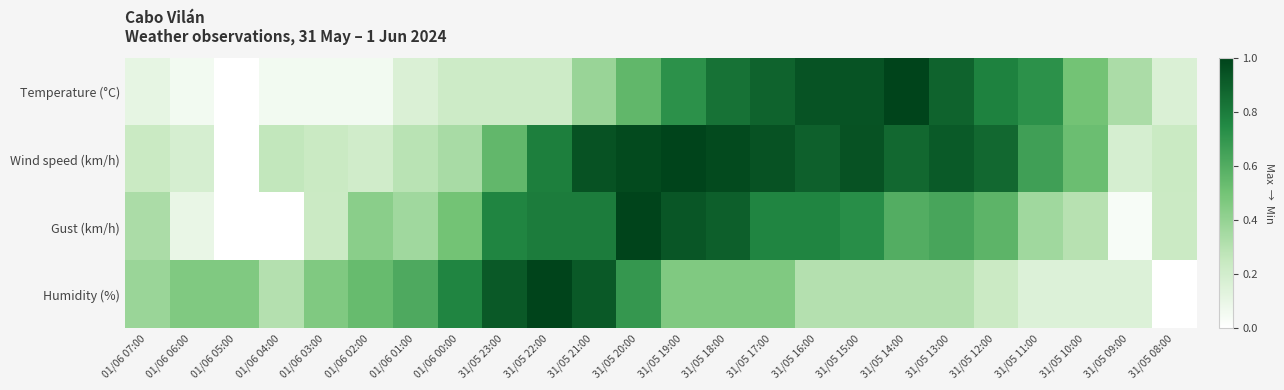

Which series has the largest range (max minus min)?

Temperature (°C)